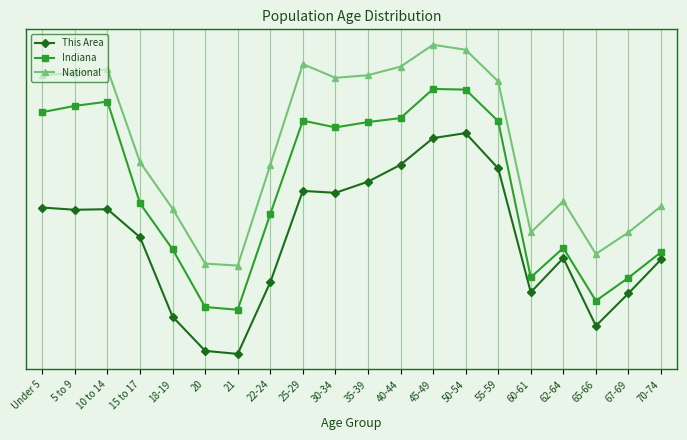

Is this an area chart (filled region under the line)?

No